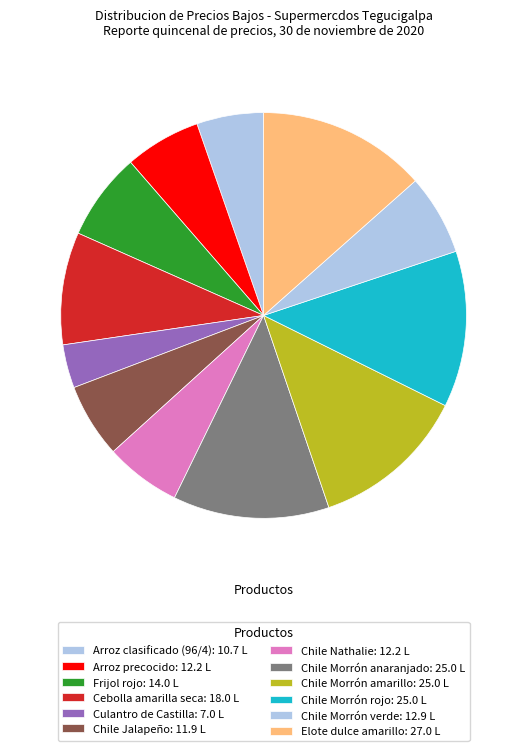

To the nearest percent, what percentage of the pie is Chile Morrón rojo?

12%